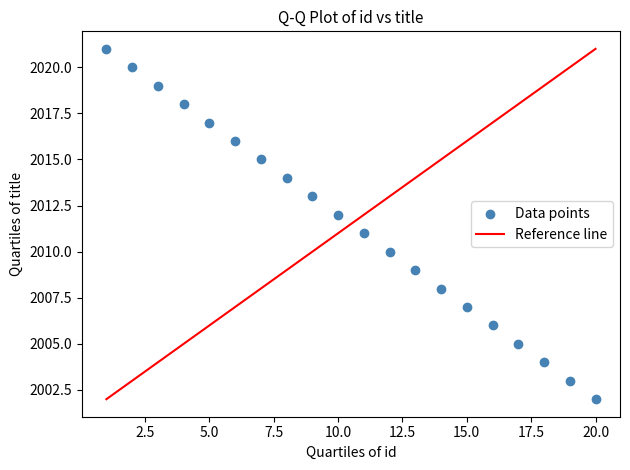

What is the range of X values (max minus min)?

19